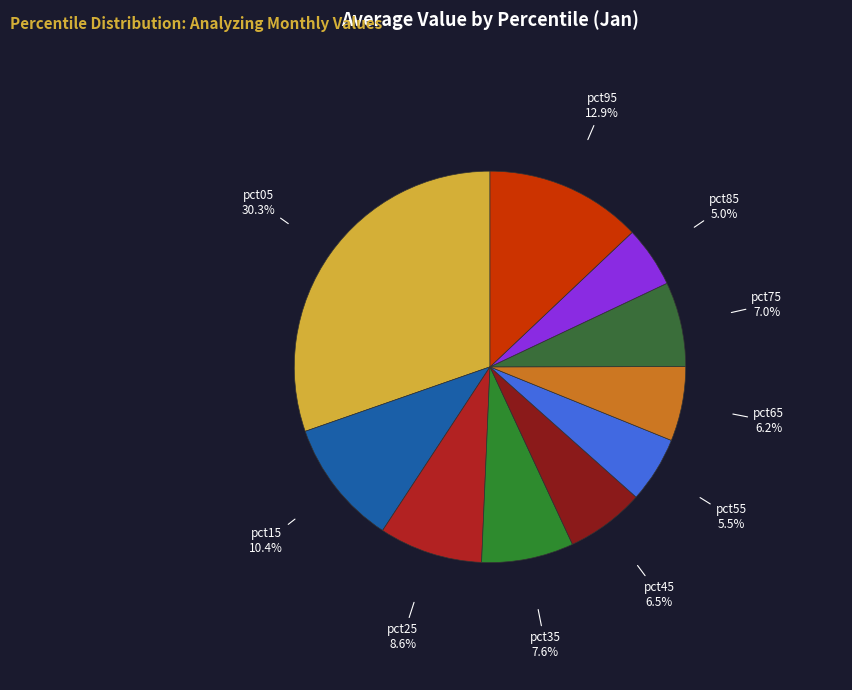

Is there a majority slice in this chart?

No